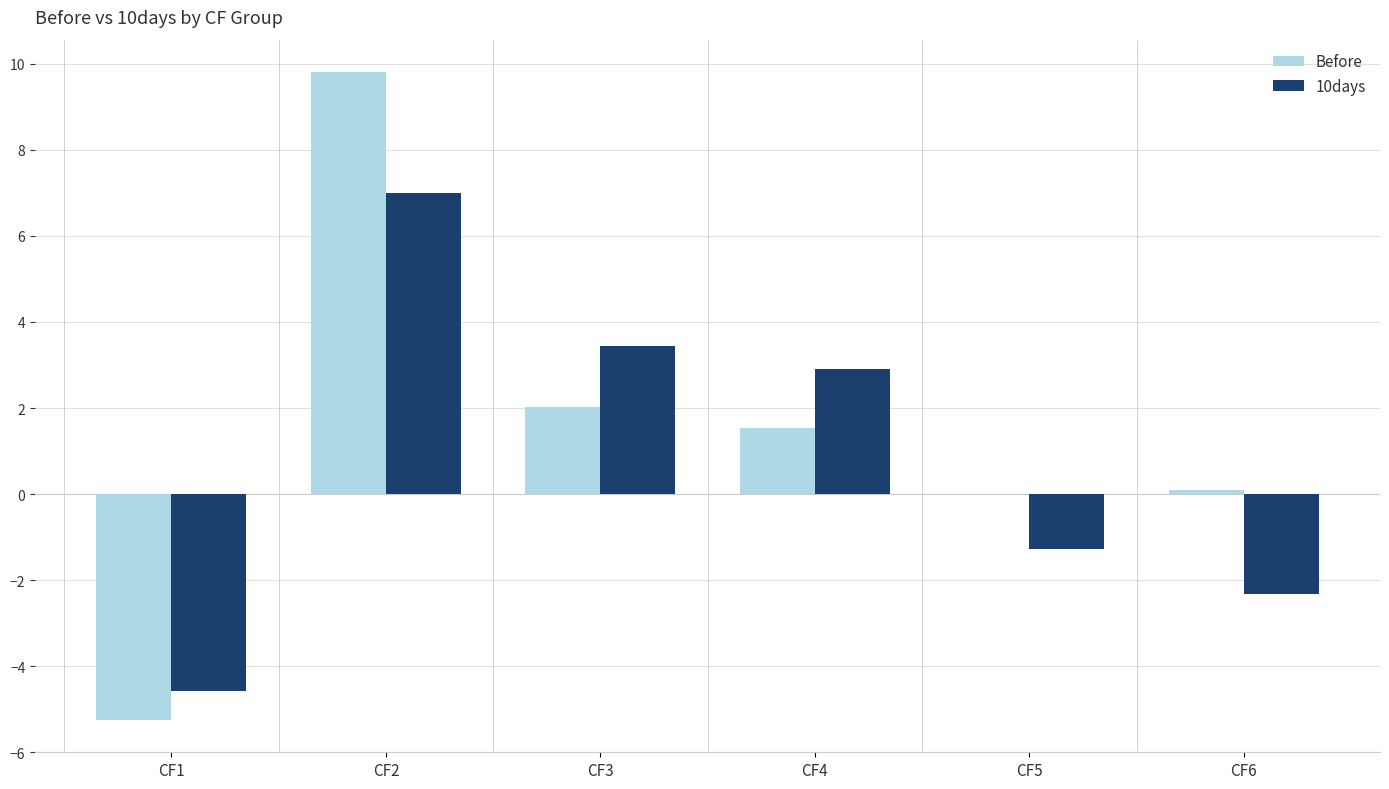

At which category does the chart reach its peak across all series?

CF2